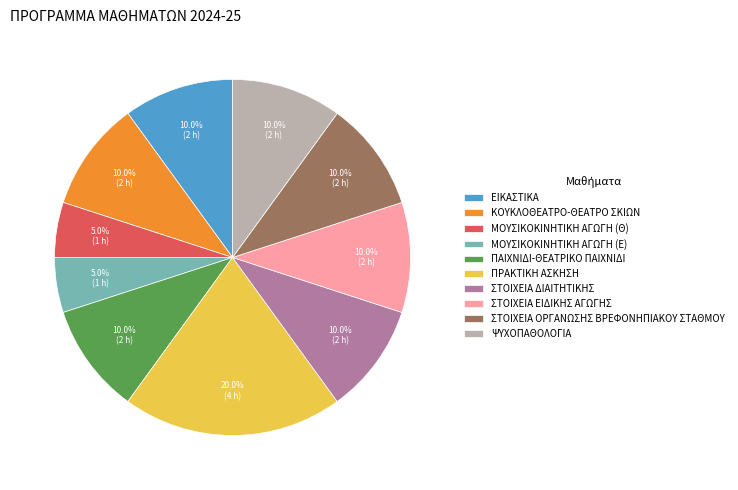

How many segments does this pie chart have?

10